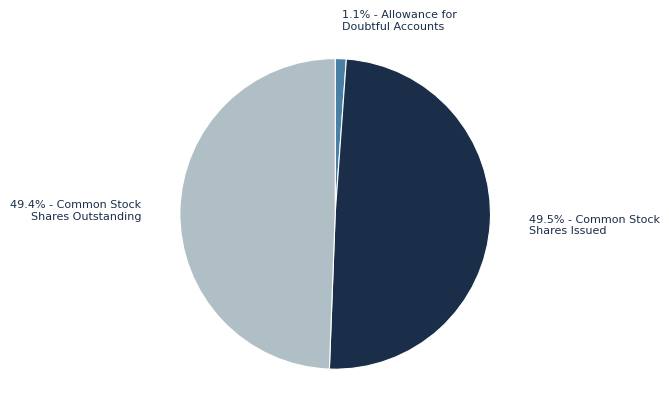

Is there any slice that represents more than half of the pie?

No